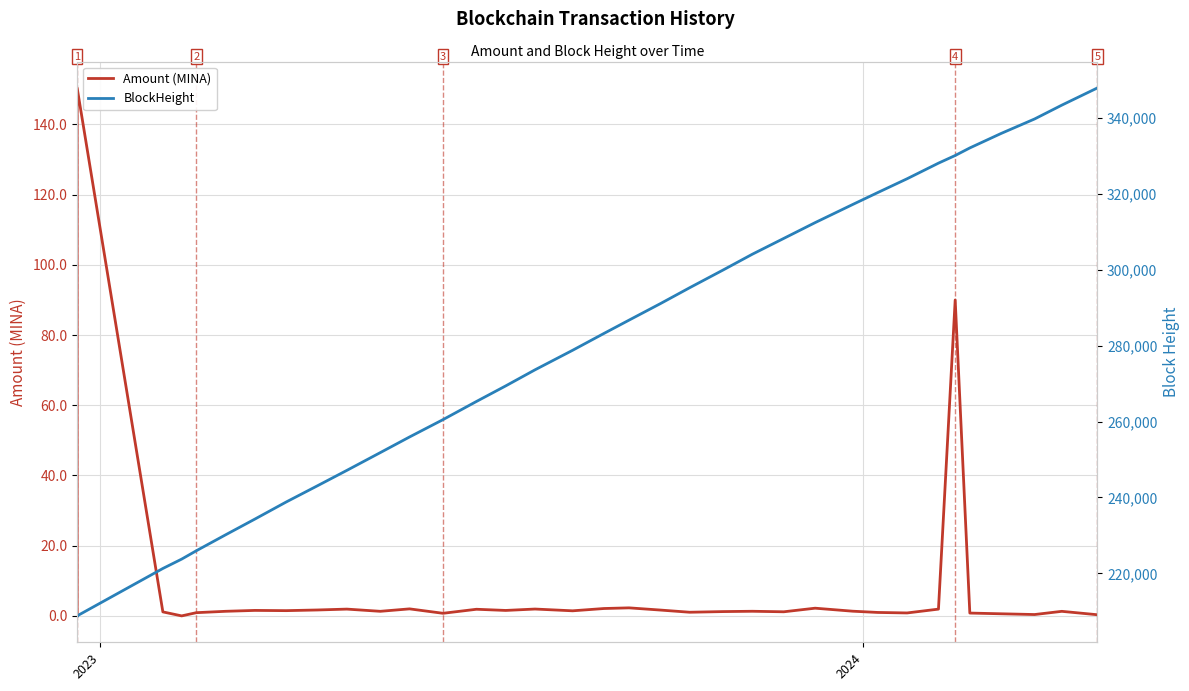

What is the value of the BlockHeight point at the 20th from the left?

286706.0